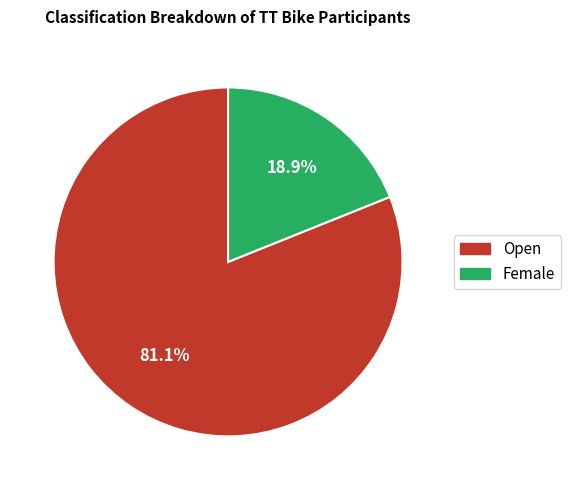

Which category accounts for the majority?

Open